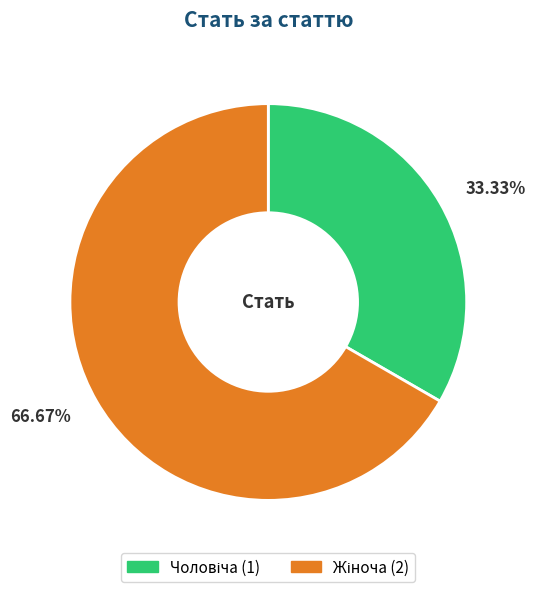

Count the number of slices in the pie.

2